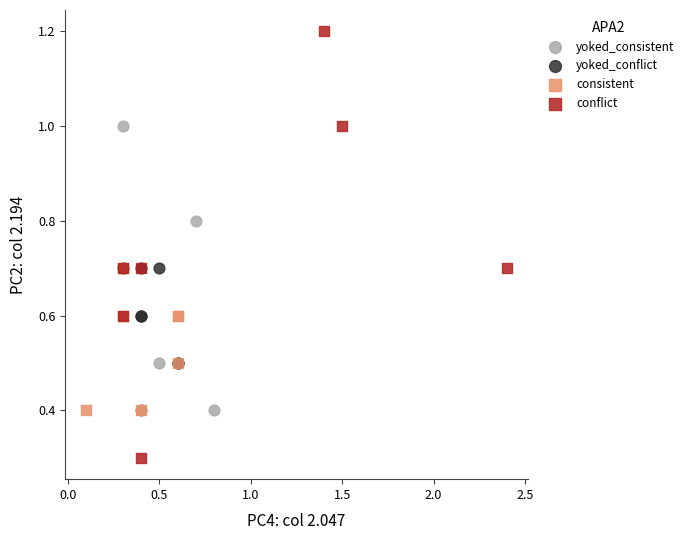

What are all the series names shown in the legend?

yoked_consistent, yoked_conflict, consistent, conflict